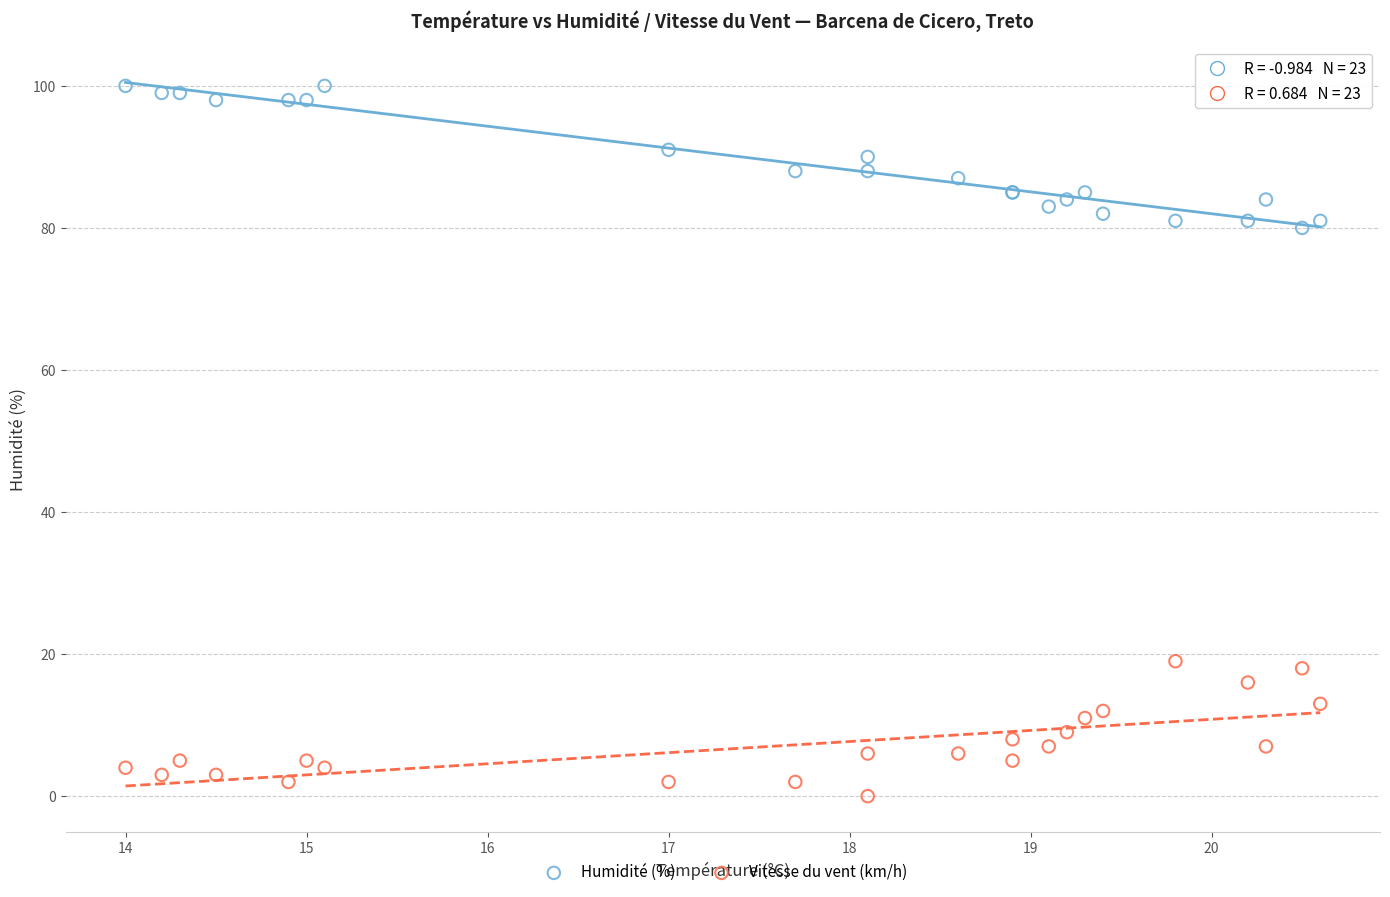

Which series contains the highest Y value?

Humidité (%)